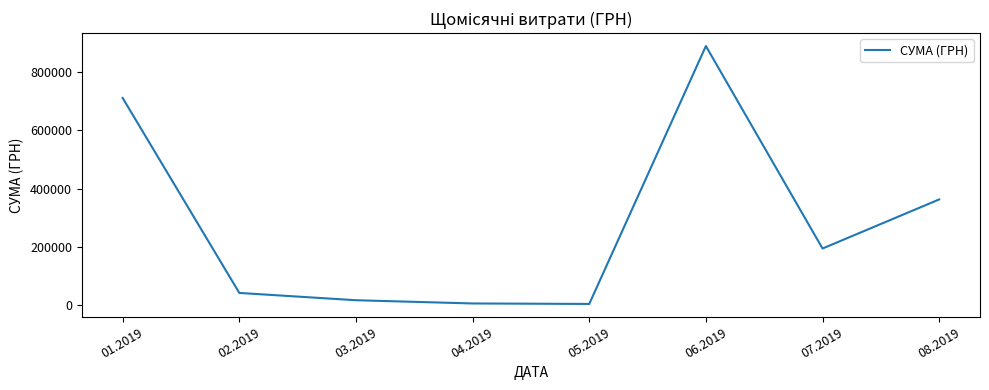

What is the maximum value shown in the chart?

890722.8